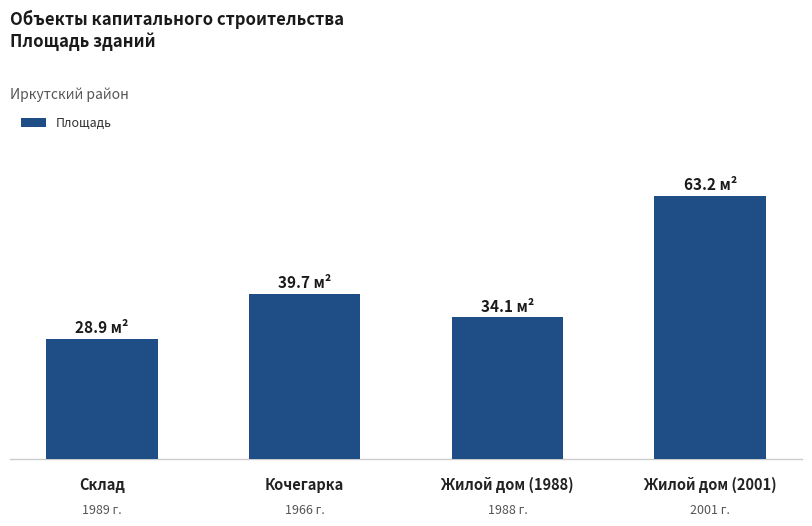

Does the chart contain any negative values?

No